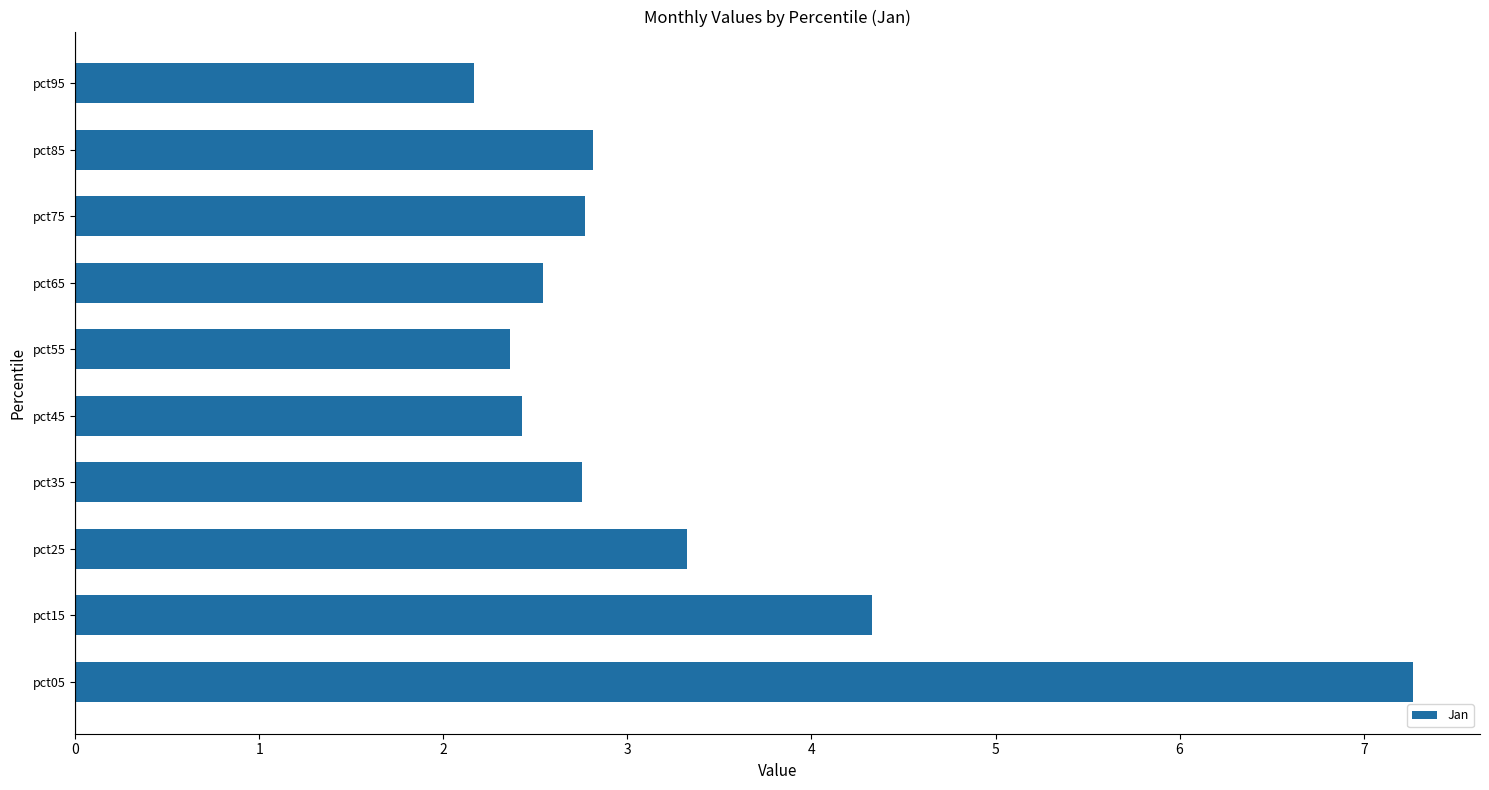

The value at pct95 is 3.1. True or false?

False